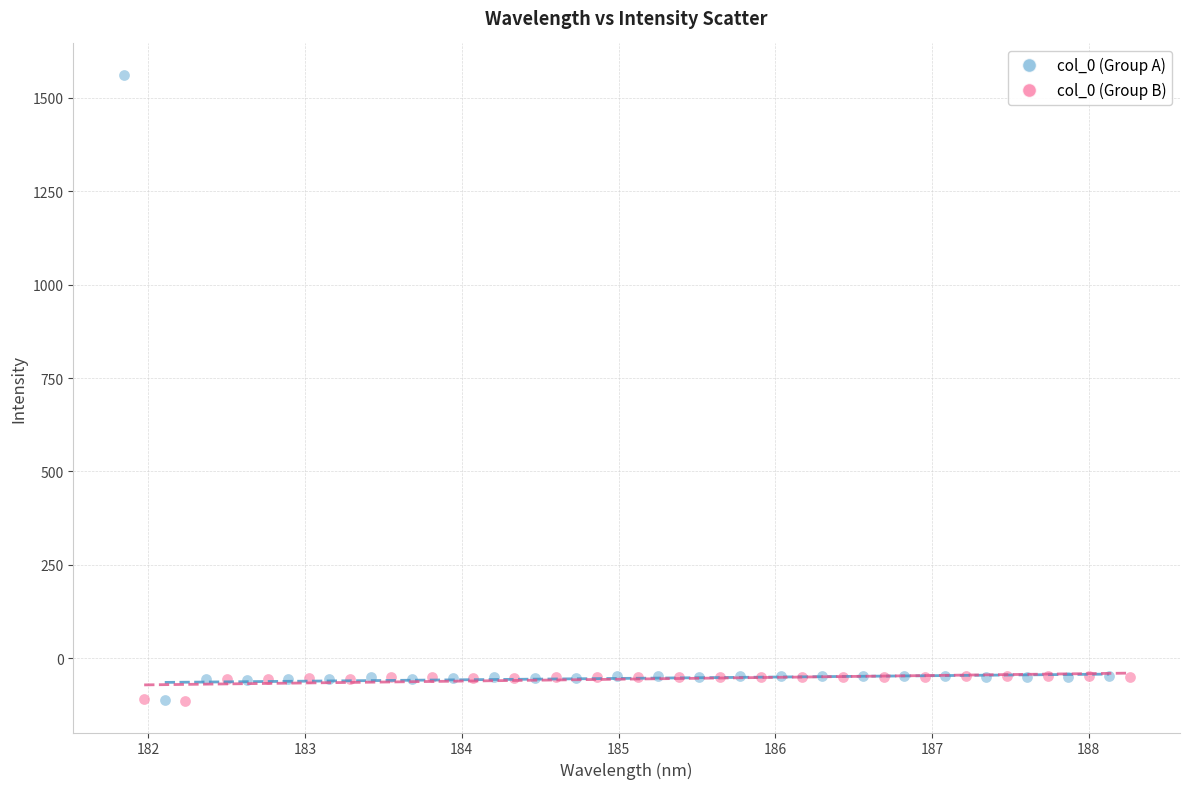

Which series reaches the maximum Y coordinate?

col_0 (Group A)